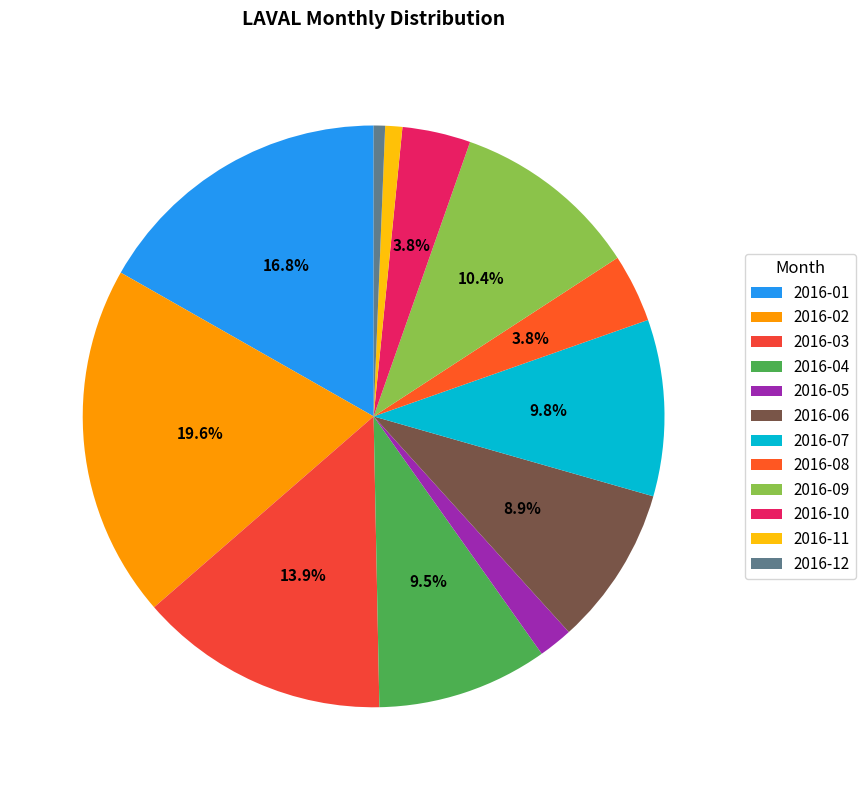

What is the change in value from 2016-09 to 2016-10?

-21